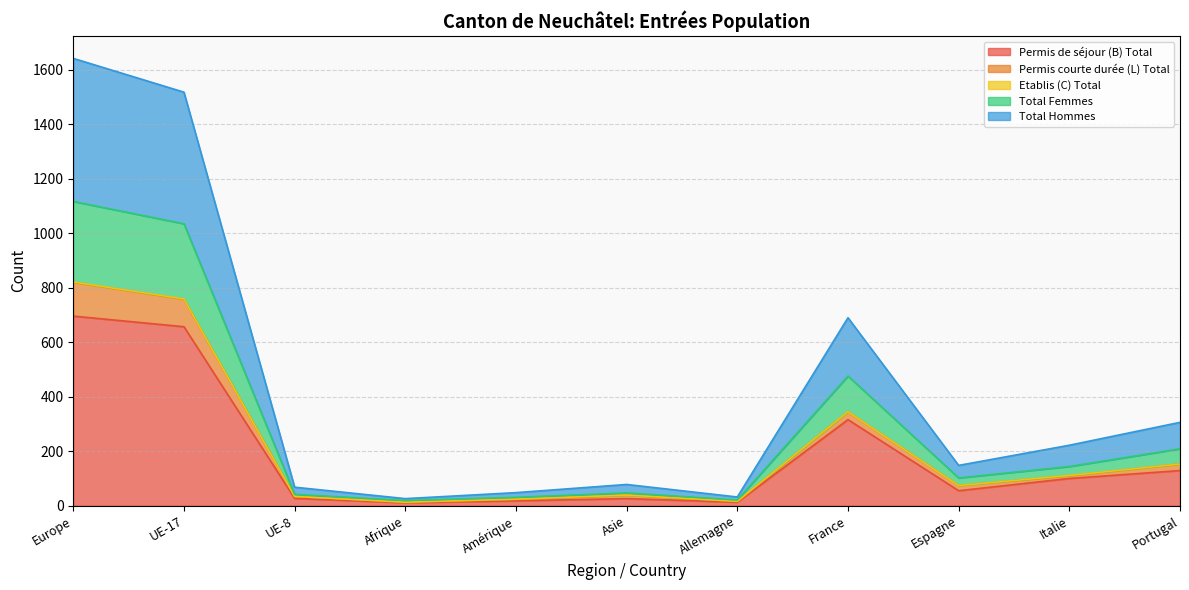

Which category has the highest value in the Permis de séjour (B) Total series?

Europe